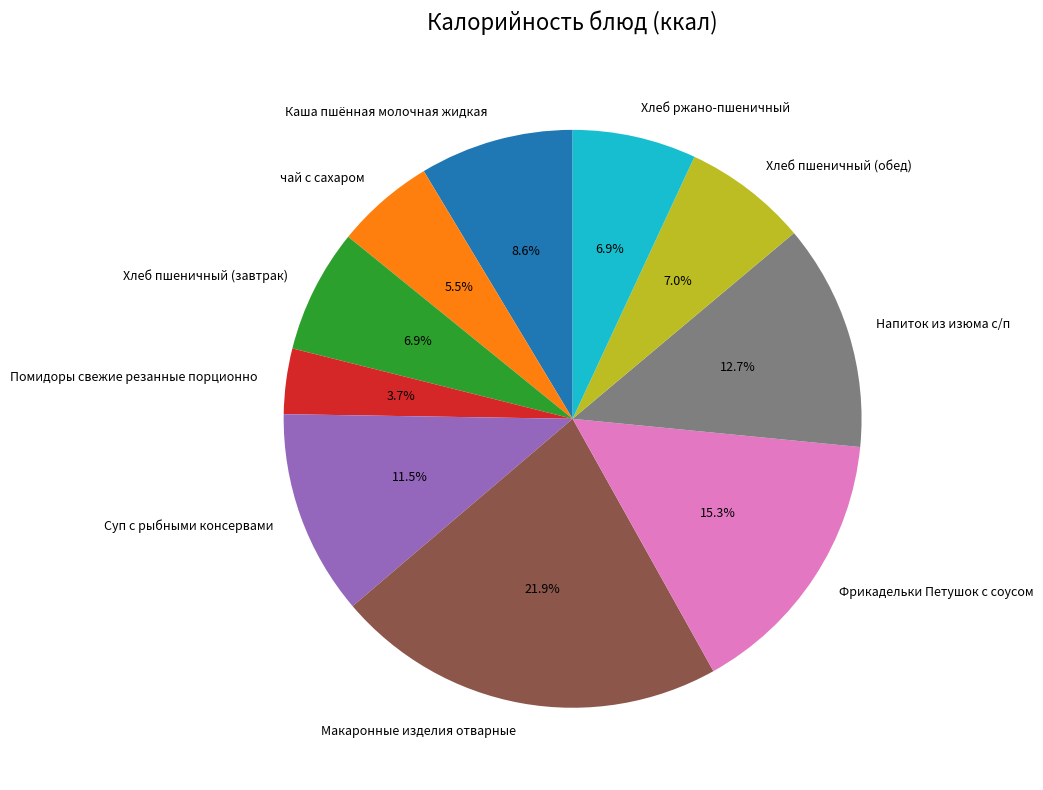

The Хлеб пшеничный (обед) slice represents 7% of the pie. True or false?

True